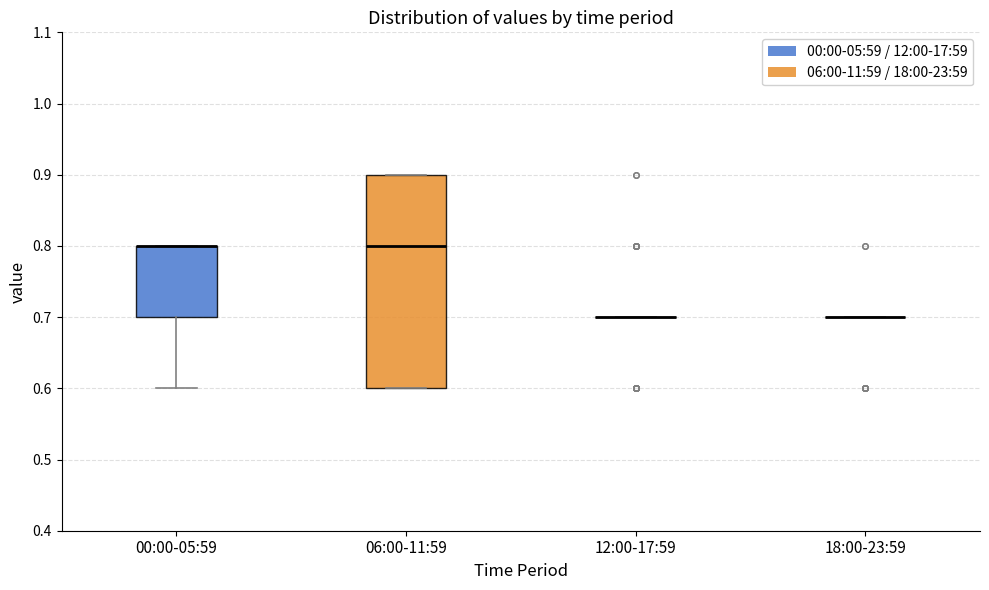

Which box is the tallest, from its lower edge to its upper edge?

06:00-11:59